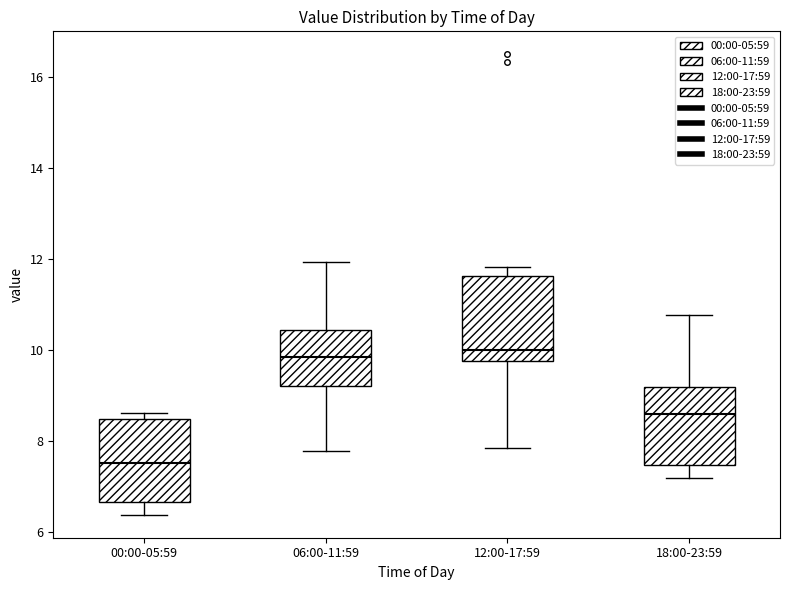

Where is the lower edge of the box for 18:00-23:59 on the y-axis? The values are not printed on the chart, so give them approximately, as read against the axis.

7.4